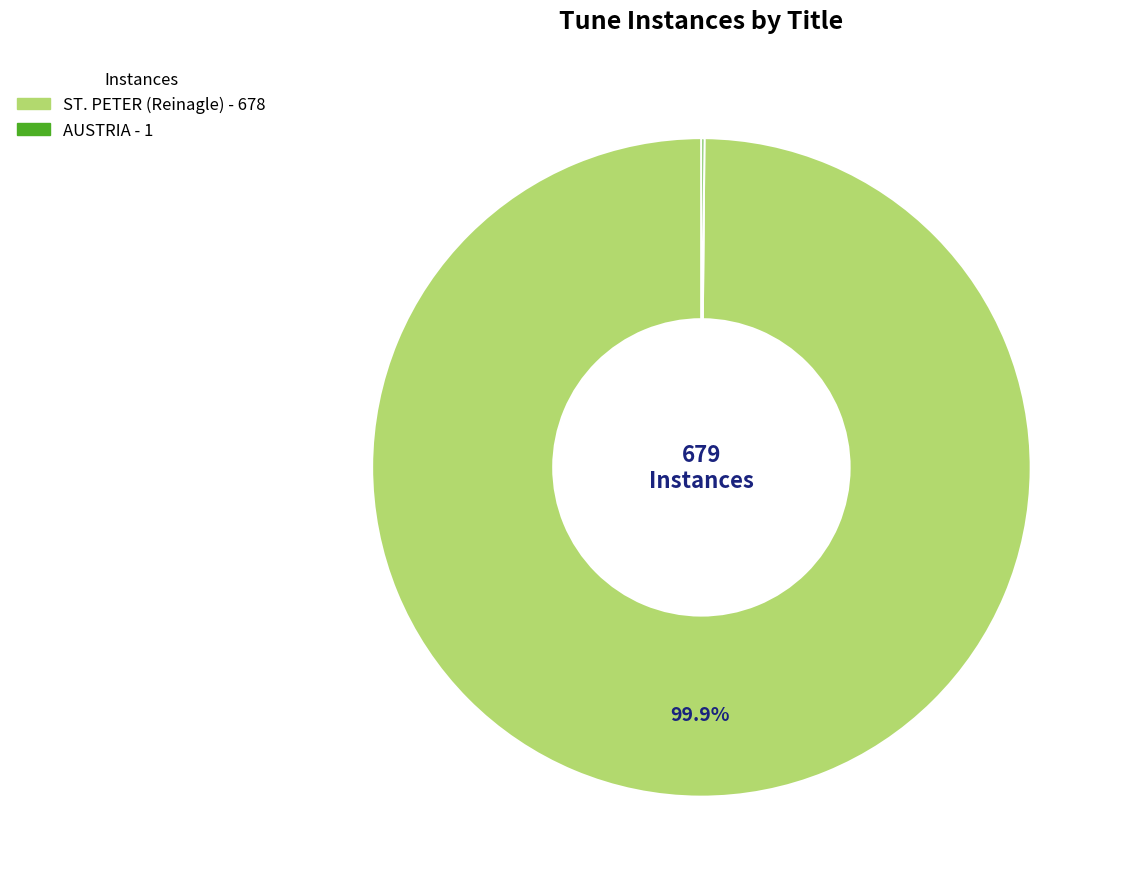

What portion of the pie excludes ST. PETER (Reinagle)?

0.1%